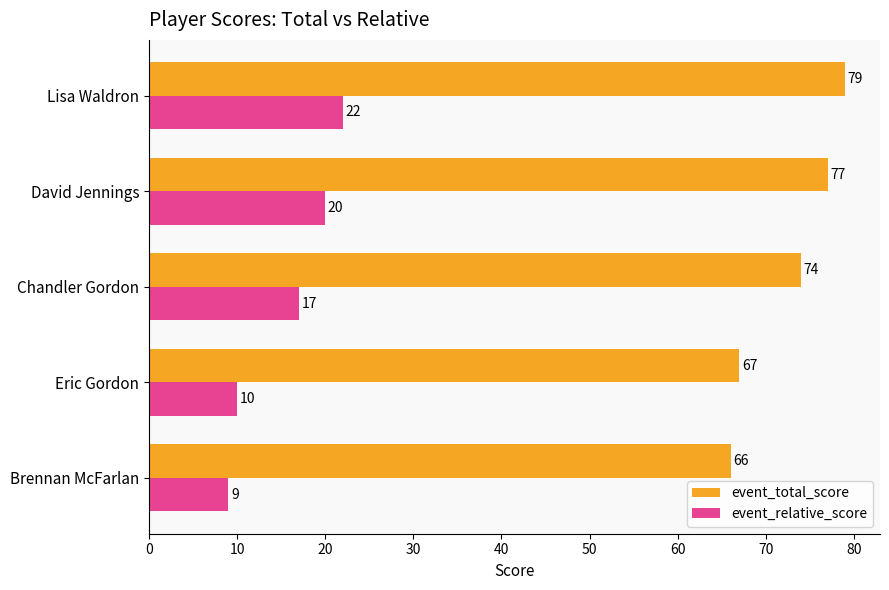

At which category is the sum across all series the highest?

Lisa Waldron